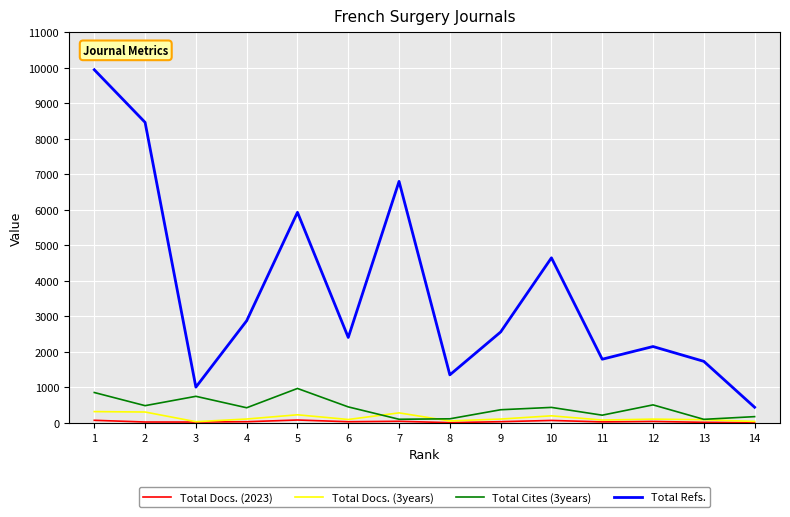

The Total Refs. series shows 2561 at 9. True or false?

True